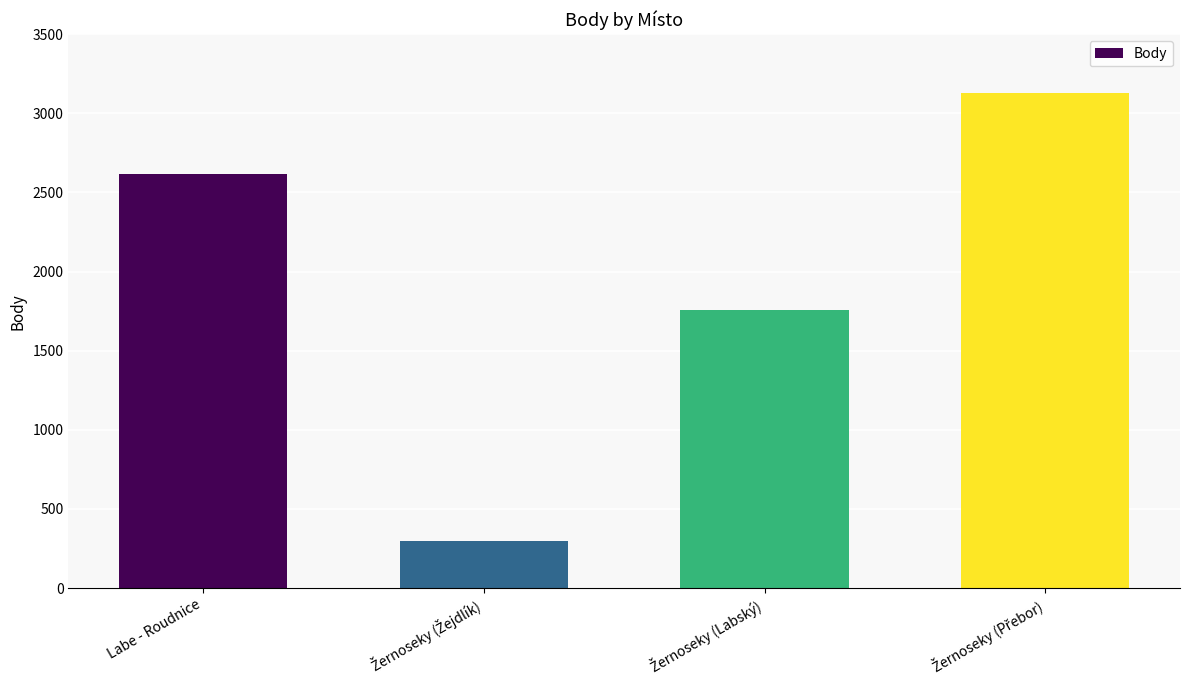

What is the greatest value displayed?

3129